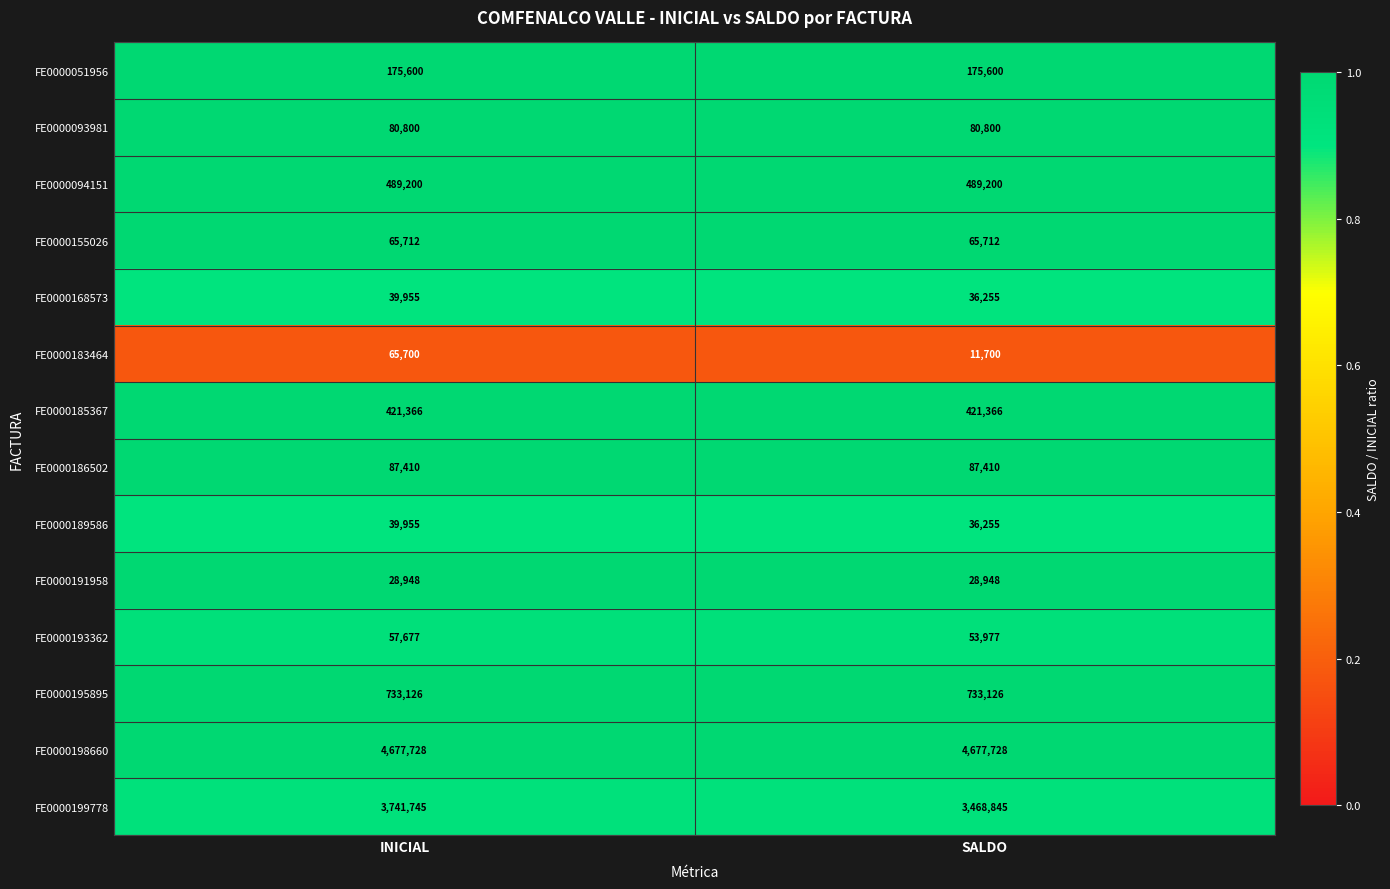

Reading left to right, list all the values displayed in this chart.

FE0000051956: INICIAL=175600	SALDO=175600
FE0000093981: INICIAL=80800	SALDO=80800
FE0000094151: INICIAL=489200	SALDO=489200
FE0000155026: INICIAL=65712	SALDO=65712
FE0000168573: INICIAL=39955	SALDO=36255
FE0000183464: INICIAL=65700	SALDO=11700
FE0000185367: INICIAL=421366	SALDO=421366
FE0000186502: INICIAL=87410	SALDO=87410
FE0000189586: INICIAL=39955	SALDO=36255
FE0000191958: INICIAL=28948	SALDO=28948
FE0000193362: INICIAL=57677	SALDO=53977
FE0000195895: INICIAL=733126	SALDO=733126
FE0000198660: INICIAL=4677728	SALDO=4677728
FE0000199778: INICIAL=3741745	SALDO=3468845